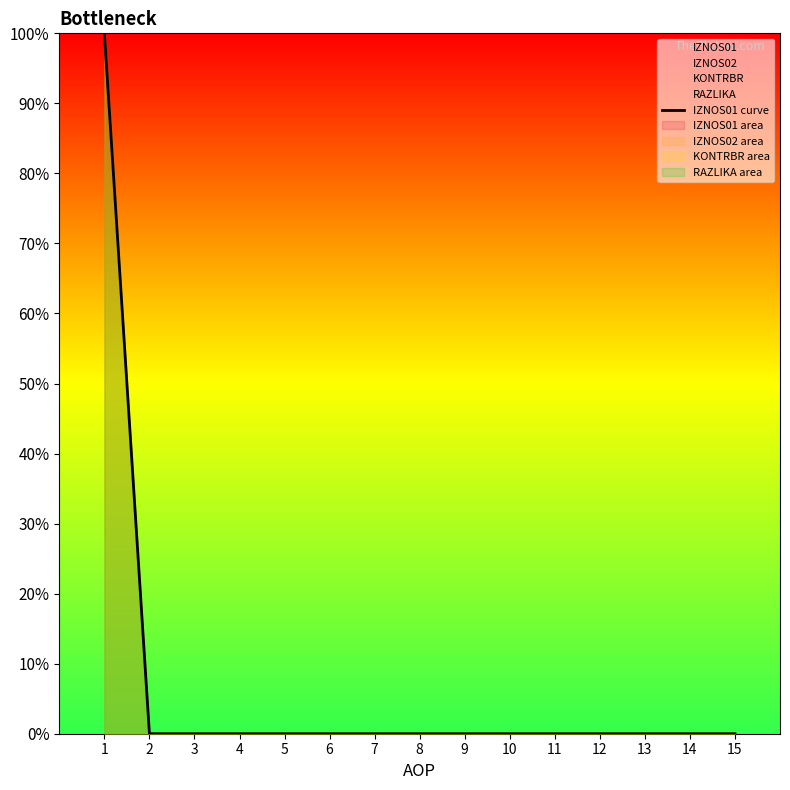

Which label corresponds to the smallest value in the chart?

2